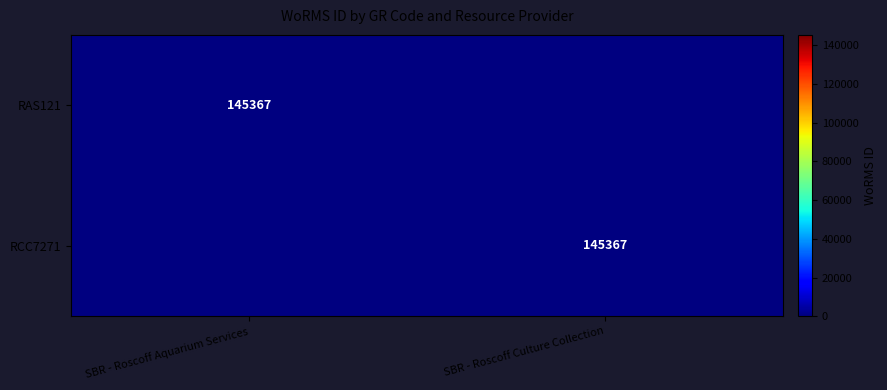

Which label corresponds to the smallest value in the chart?

SBR - Roscoff Culture Collection